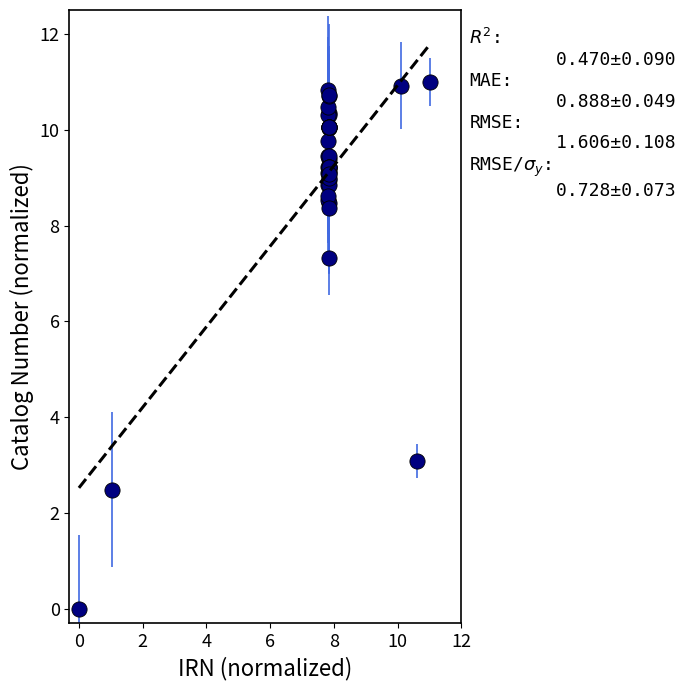

What Y value in the scatter plot is closest to 5?

3.1